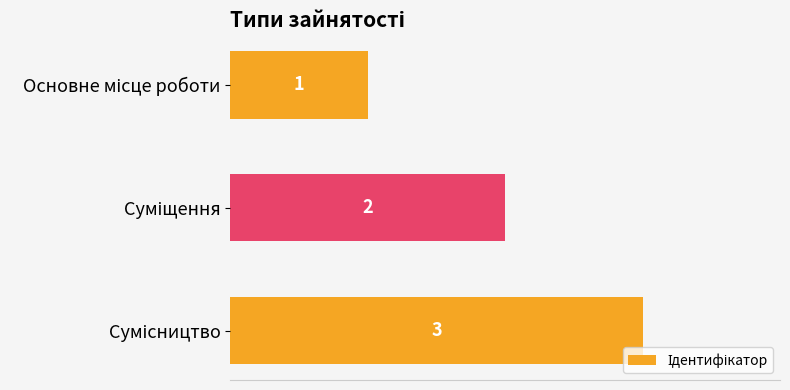

How many values are between 1 and 3?

3